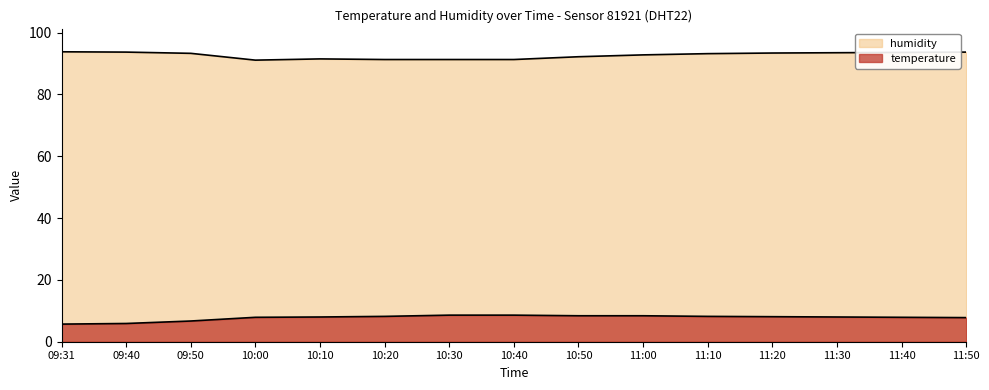

List the series in order of their peak value, highest first.

humidity, temperature